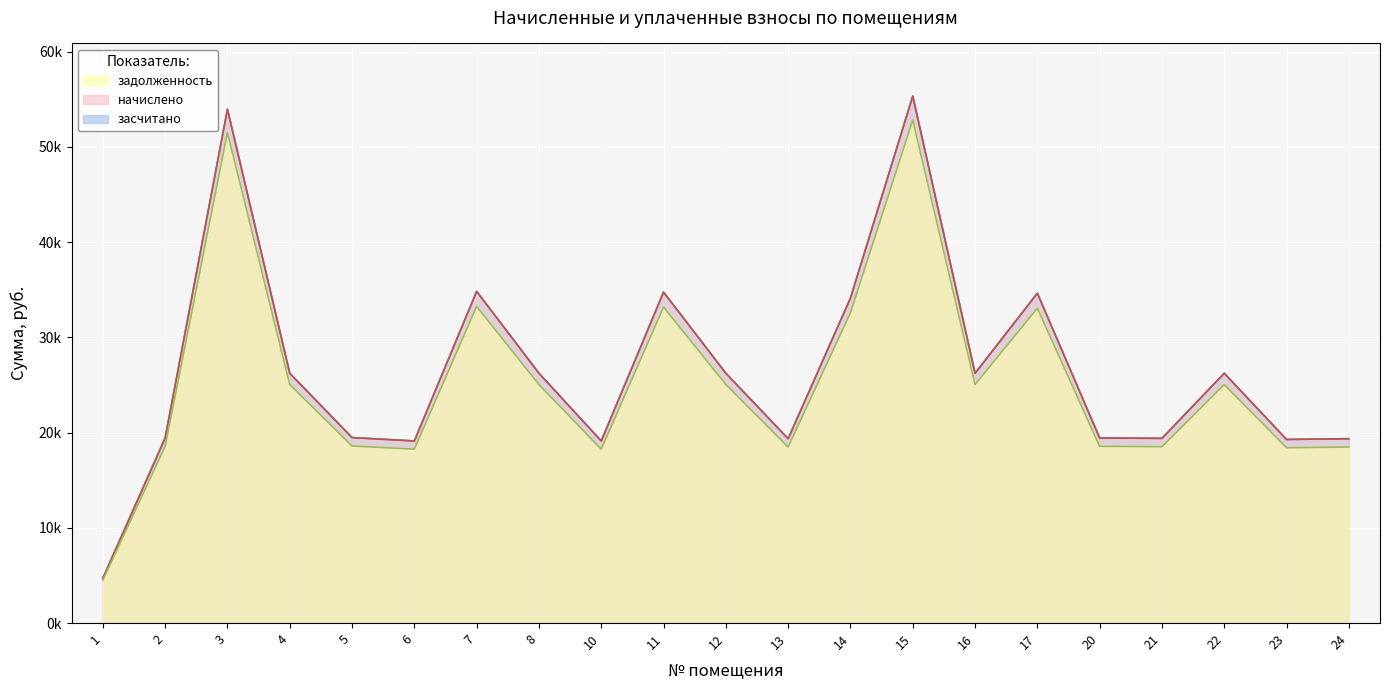

True or false: задолженность and засчитано intersect in this chart.

False